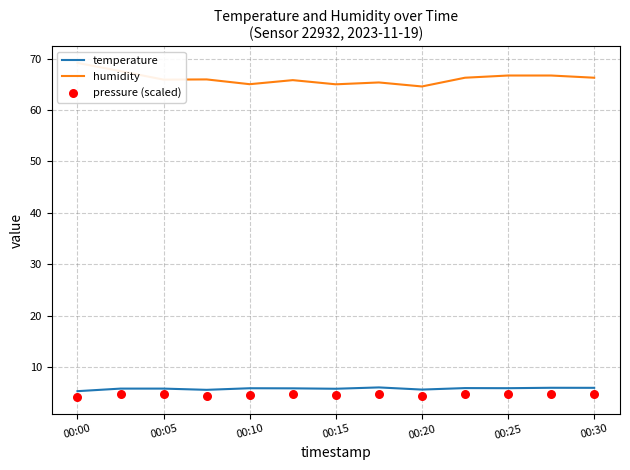

At how many categories does at least one series exceed 62?

13